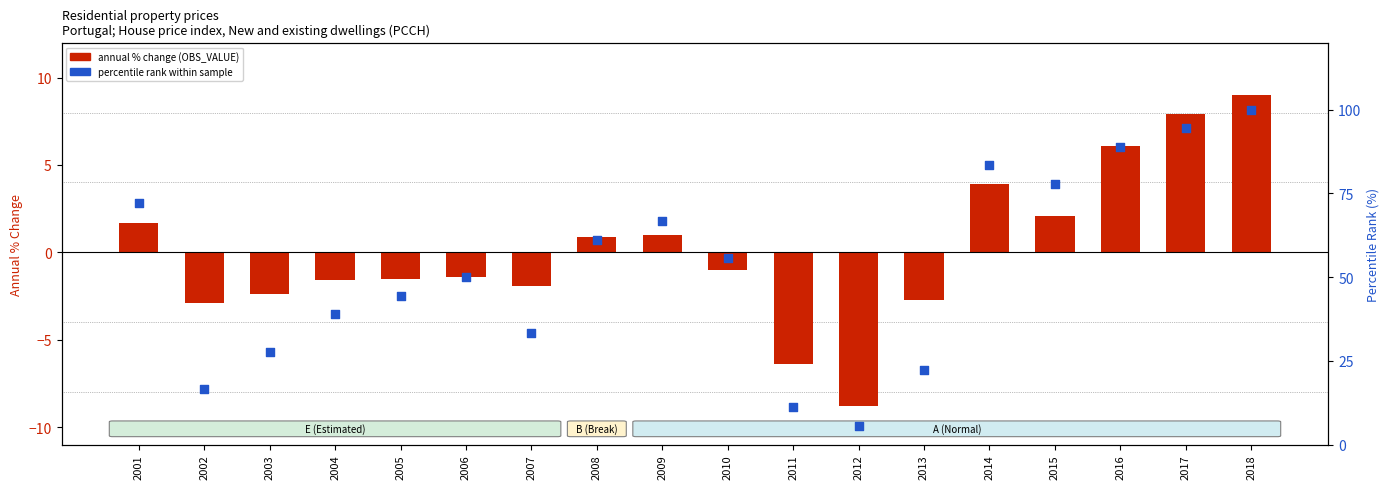

At how many categories does at least one series exceed 58?

8